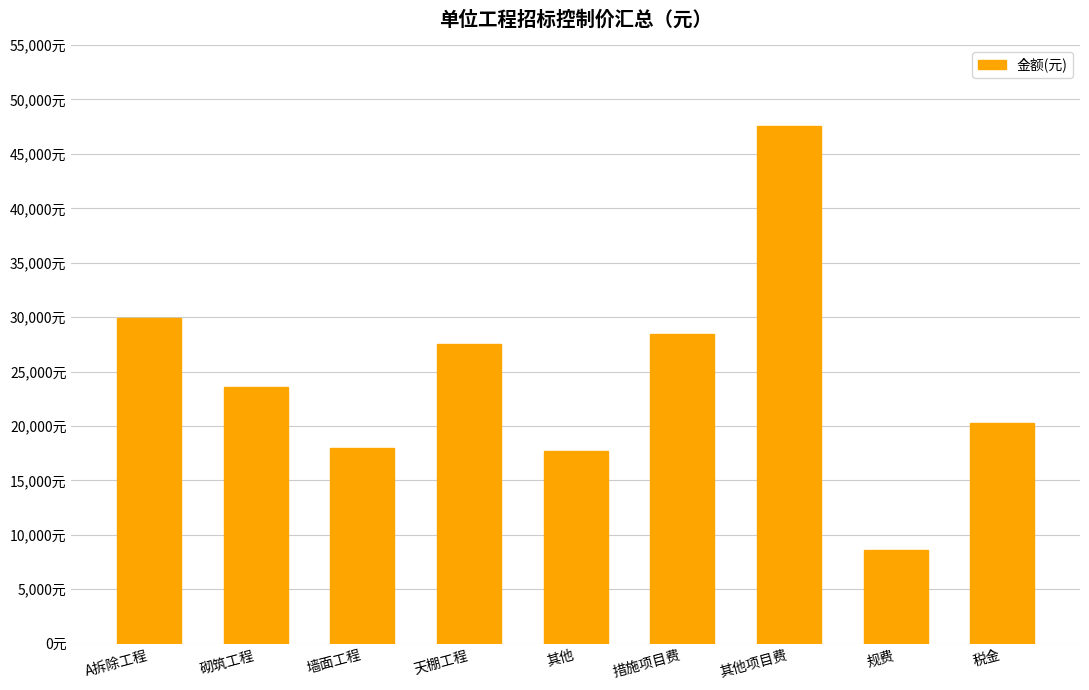

Are the bars horizontal?

No